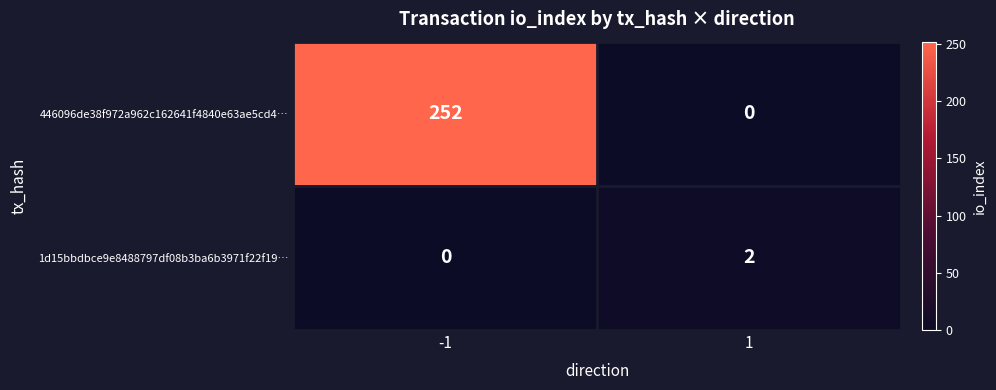

List the series in order of their peak value, highest first.

446096de38f972a962c162641f4840e63ae5cd4…, 1d15bbdbce9e8488797df08b3ba6b3971f22f19…